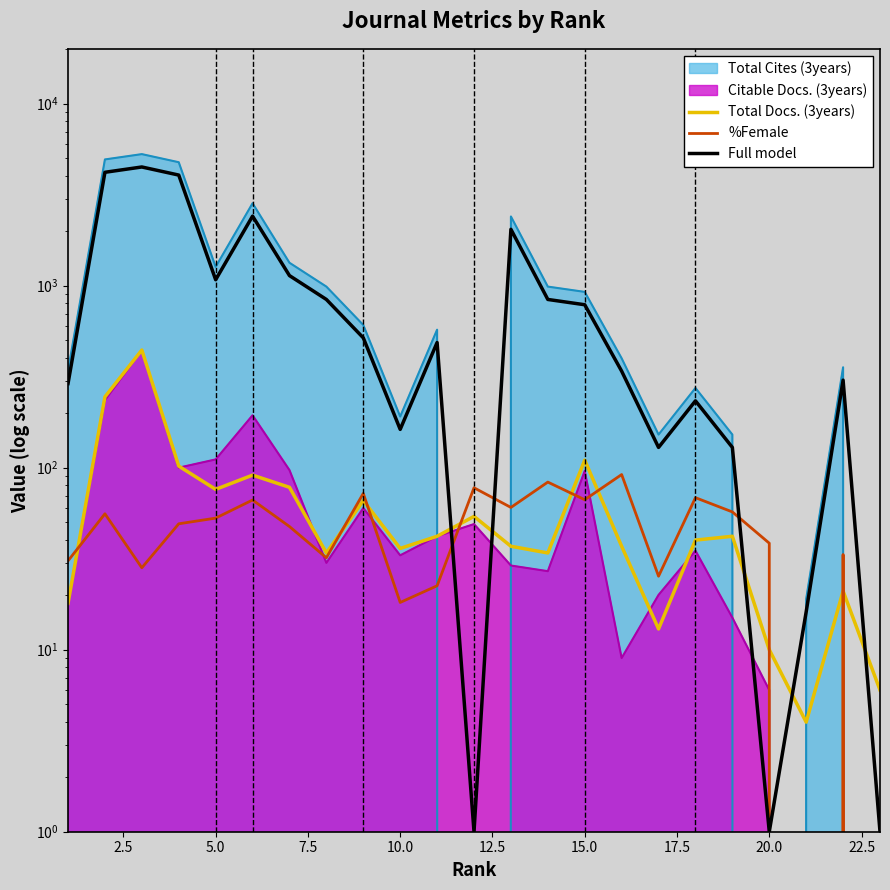

True or false: Full model has more than 2 interior local peaks.

True